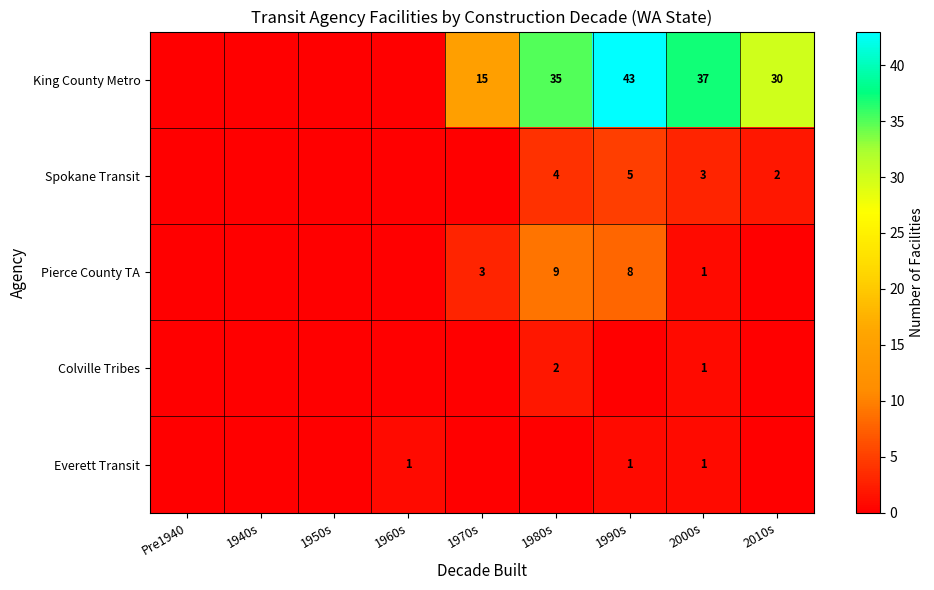

At how many categories does at least one series exceed 42?

1